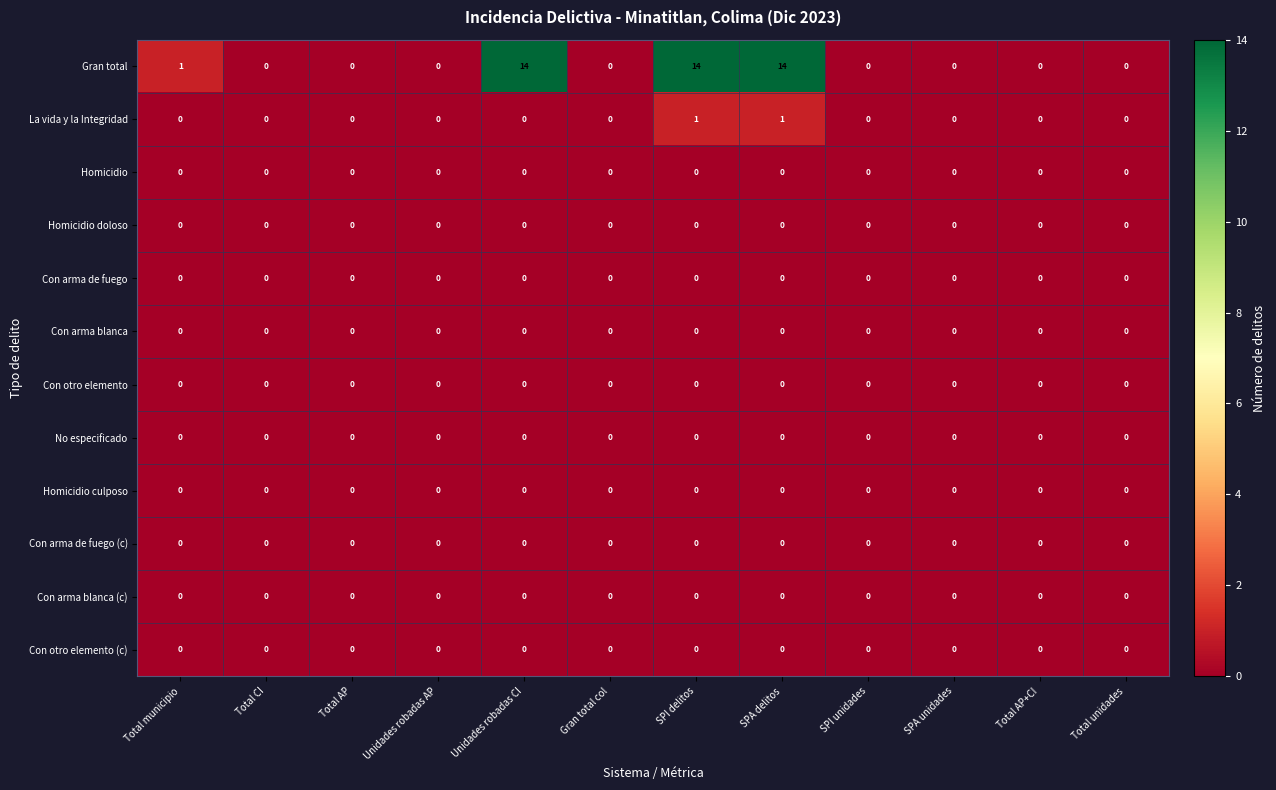

Count the number of data series in this chart.

12